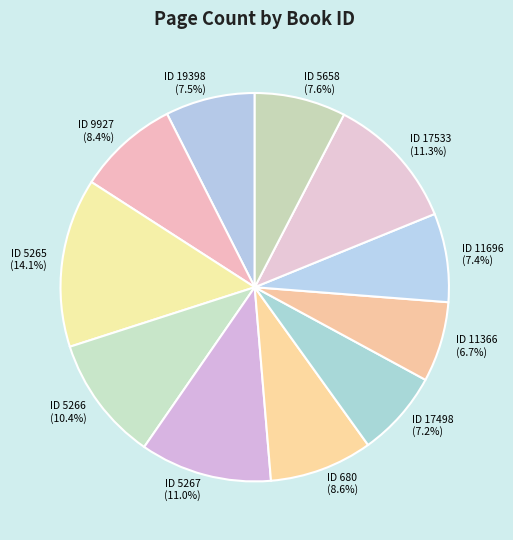

How many slices are in this pie chart?

11